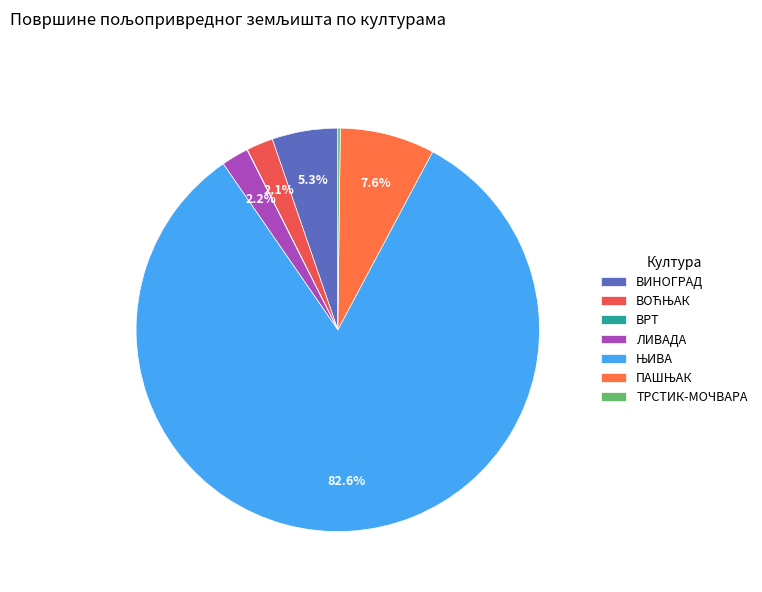

What is the change in value from ВОЋЊАК to ЛИВАДА?

+0.3